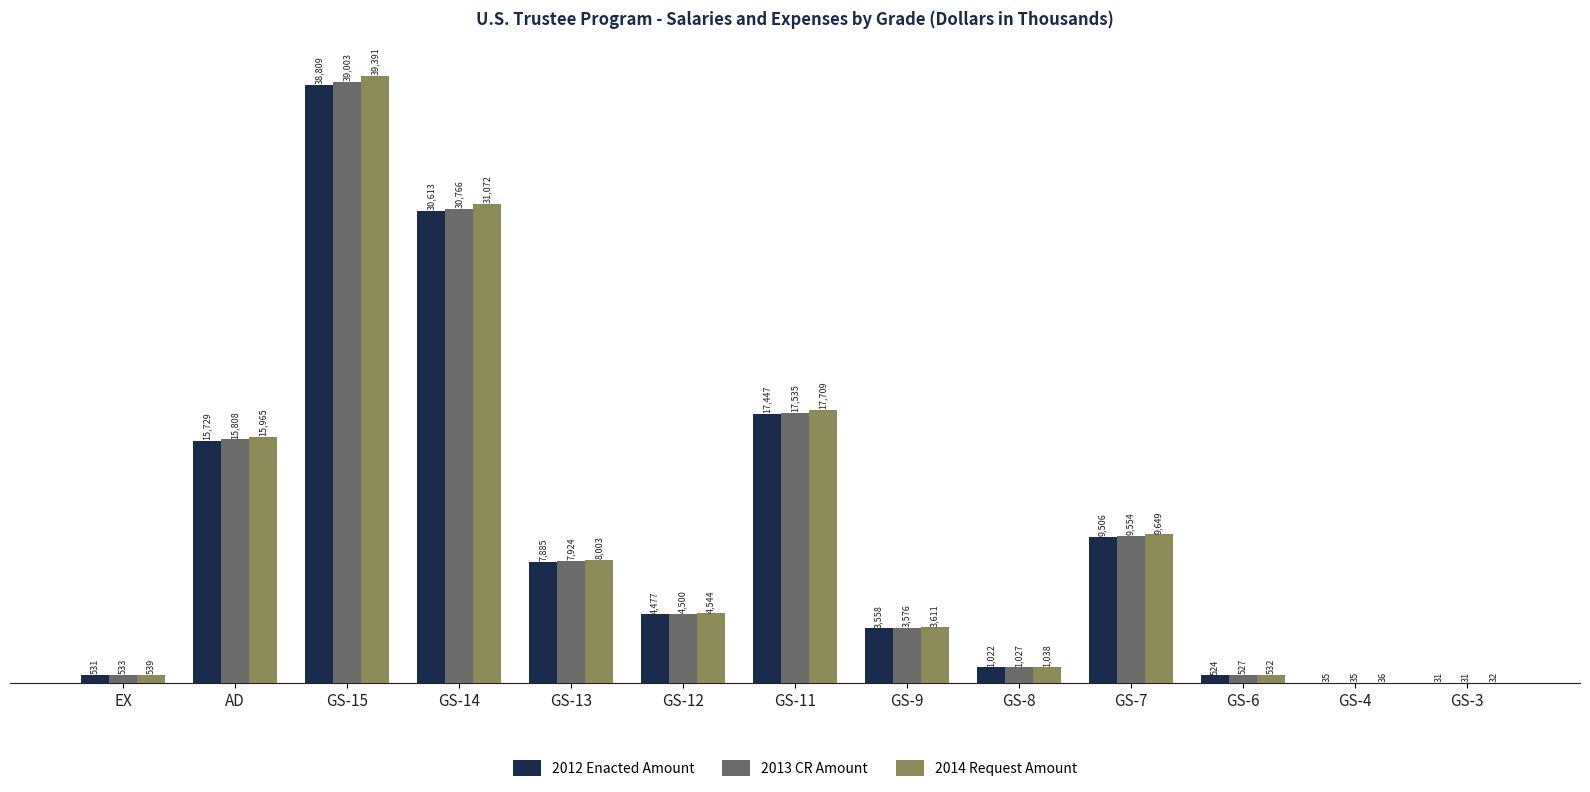

What is the maximum value shown in the chart?

39390.9